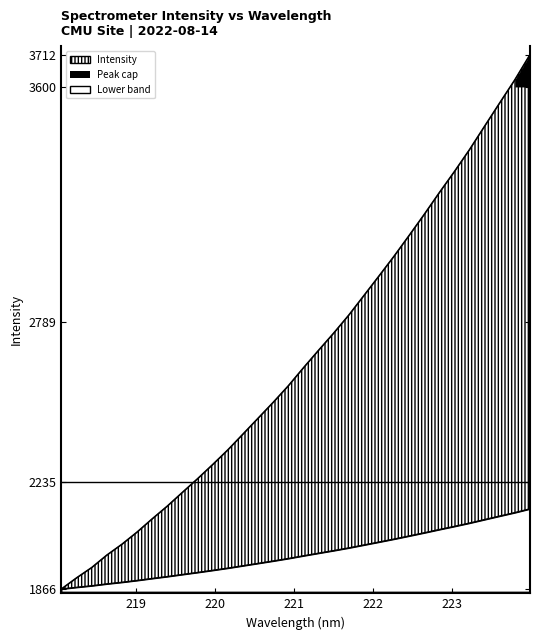

Rank the categories by value from highest to lowest.

223.9802, 223.7895, 223.5987, 223.408, 223.2172, 223.0264, 222.8355, 222.6447, 222.4538, 222.263, 222.0721, 221.8812, 221.6902, 221.4993, 221.3083, 221.1174, 220.9264, 220.7354, 220.5444, 220.3533, 220.1623, 219.9712, 219.7801, 219.589, 219.3979, 219.2067, 219.0156, 218.8244, 218.6332, 218.442, 218.2508, 218.0596